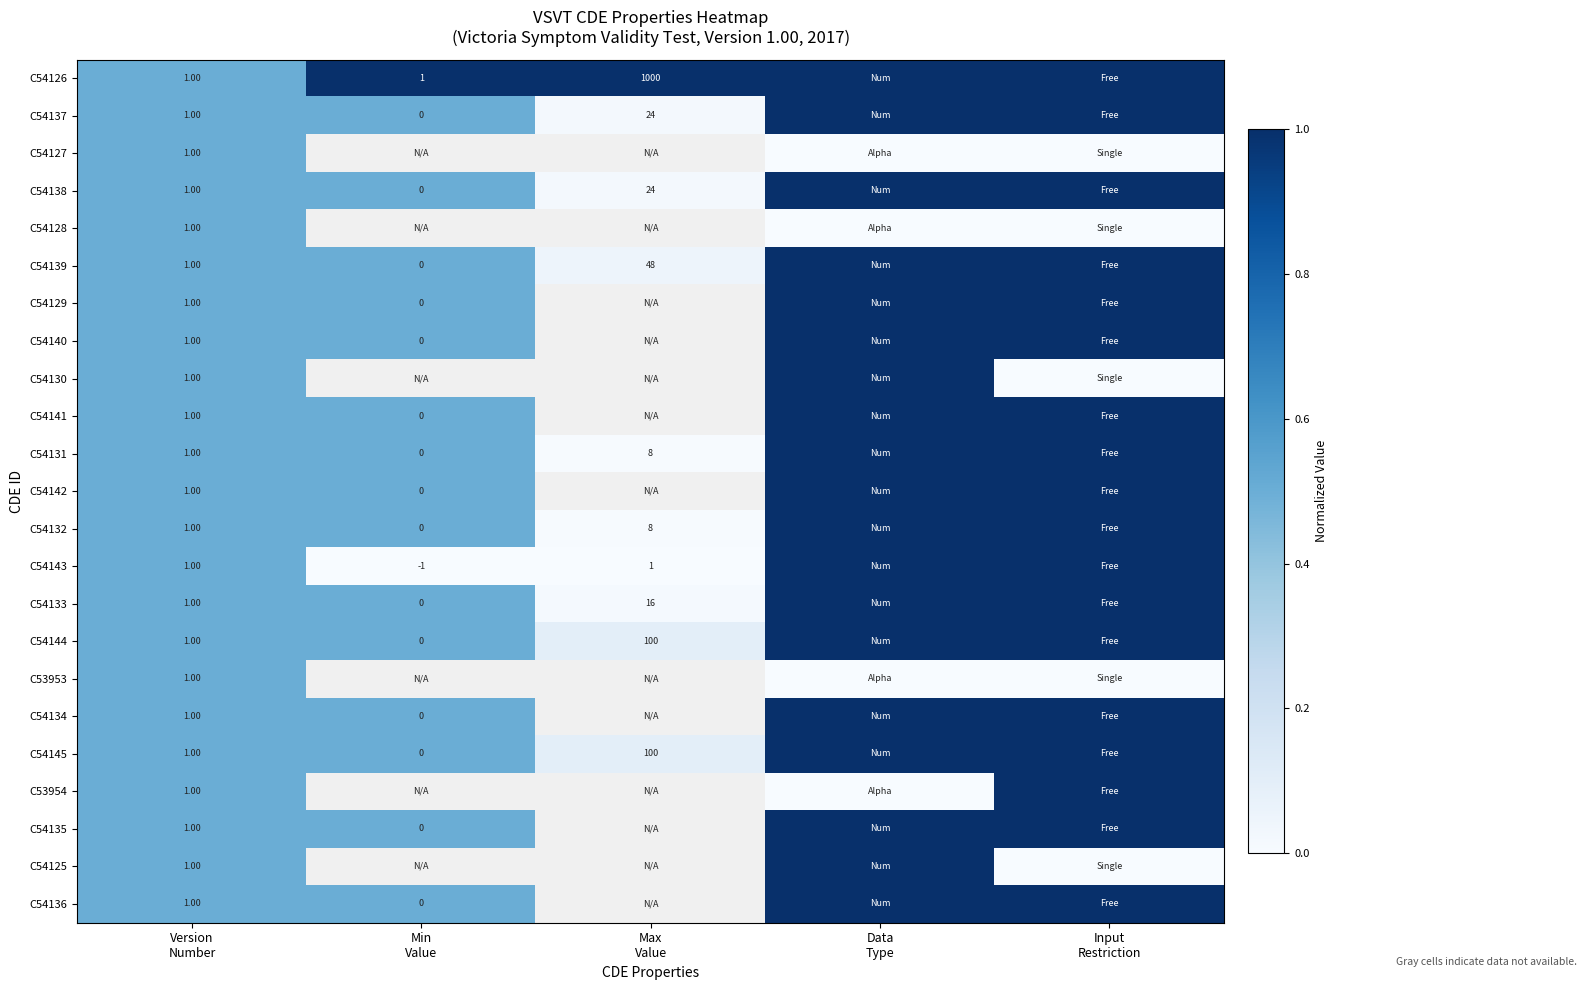

Which category has the highest value in the C54125 series?

Data Type